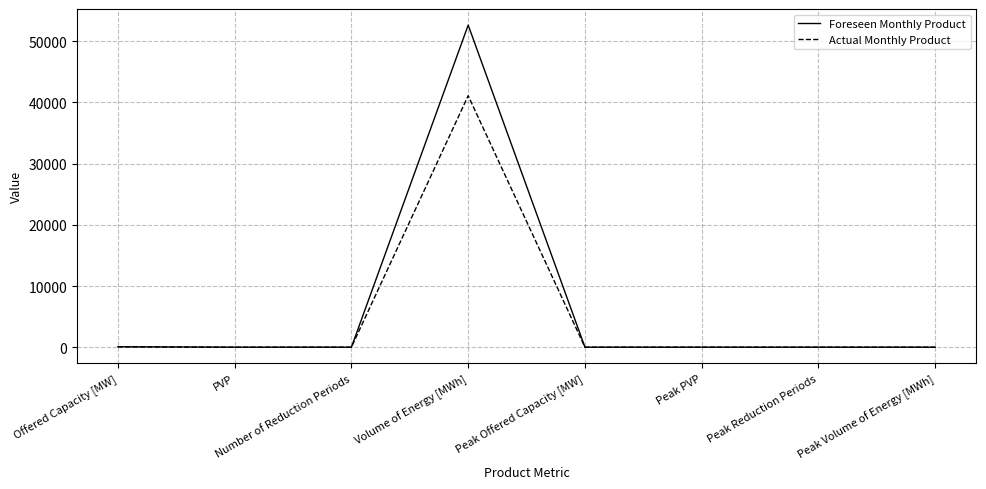

Rank the series by their maximum value, from highest to lowest.

Foreseen Monthly Product, Actual Monthly Product